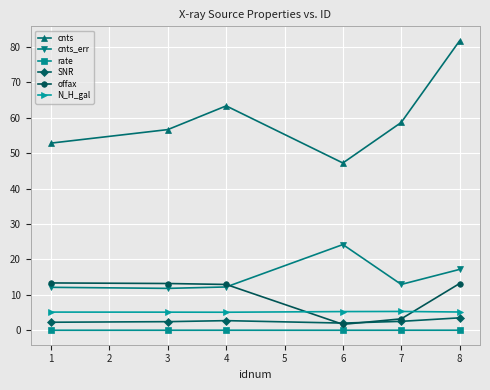

What are all the series names shown in the legend?

cnts, cnts_err, rate, SNR, offax, N_H_gal